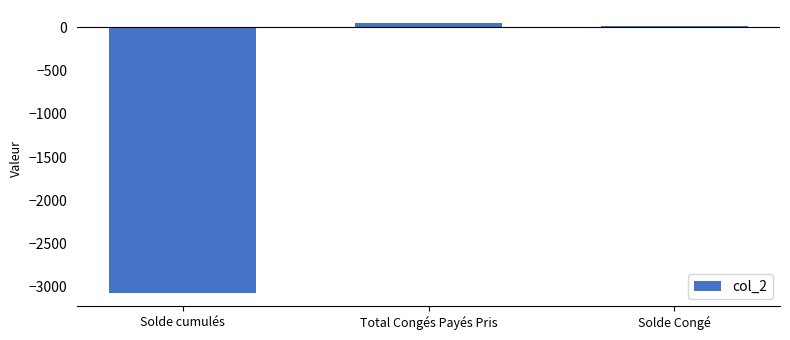

Between Total Congés Payés Pris and Solde Congé, which is larger?

Total Congés Payés Pris